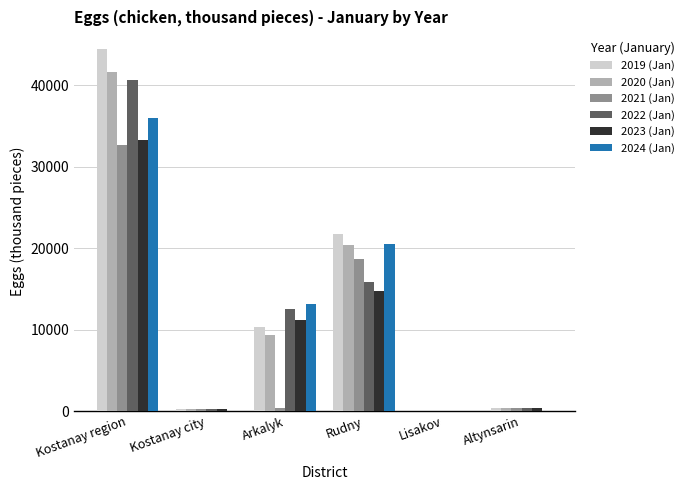

How many groups of bars are there?

6